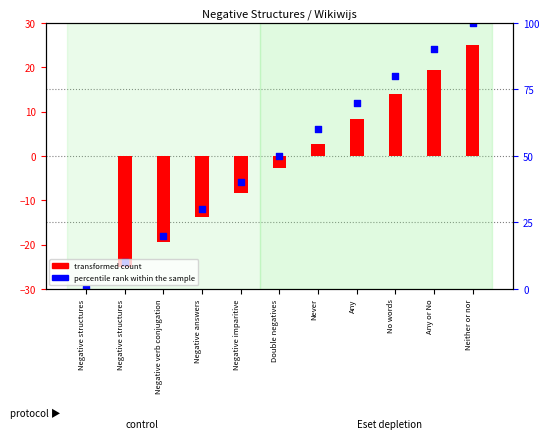

Which has a higher value, Negative imparitive or Neither or nor?

Neither or nor